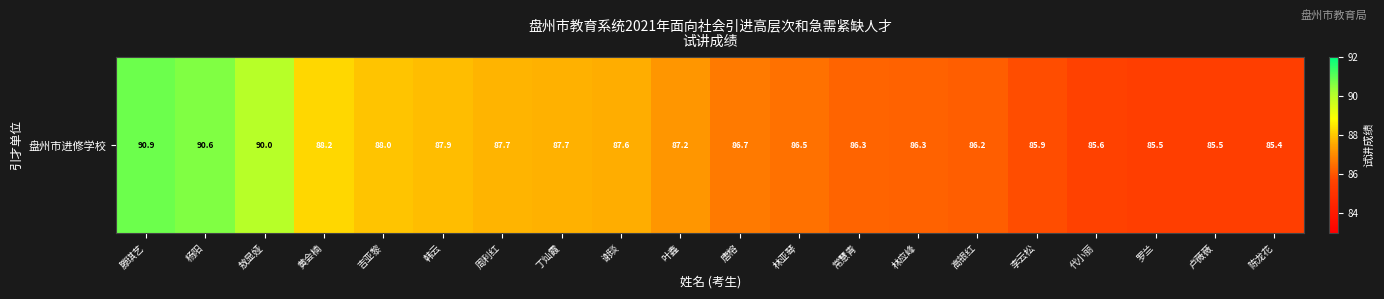

What is the minimum value shown in the chart?

85.4